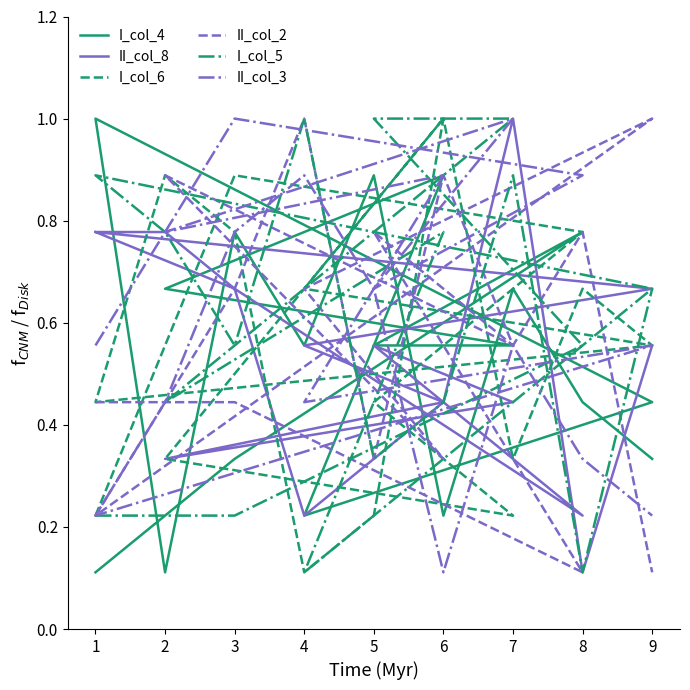

At which category does II_col_2 reach its first local peak?

5